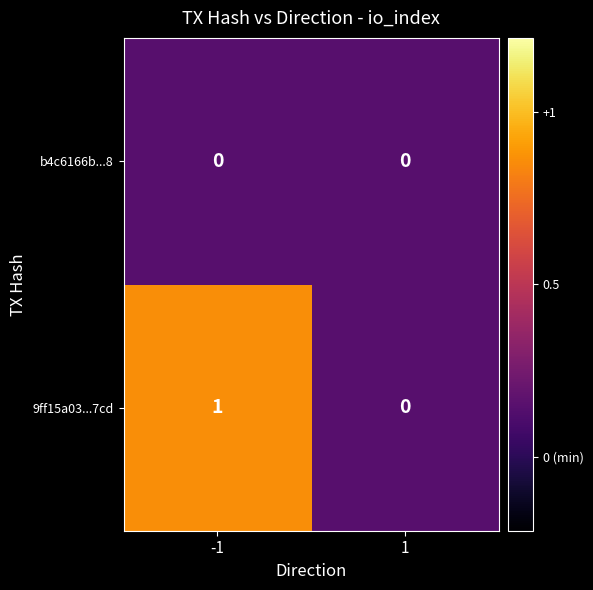

At which category is the sum across all series the highest?

-1